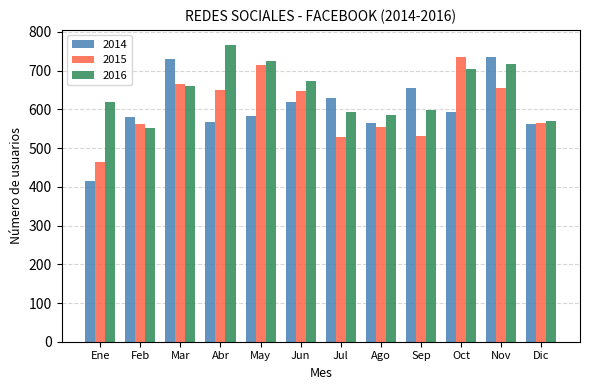

What is the maximum value for 2015?

736